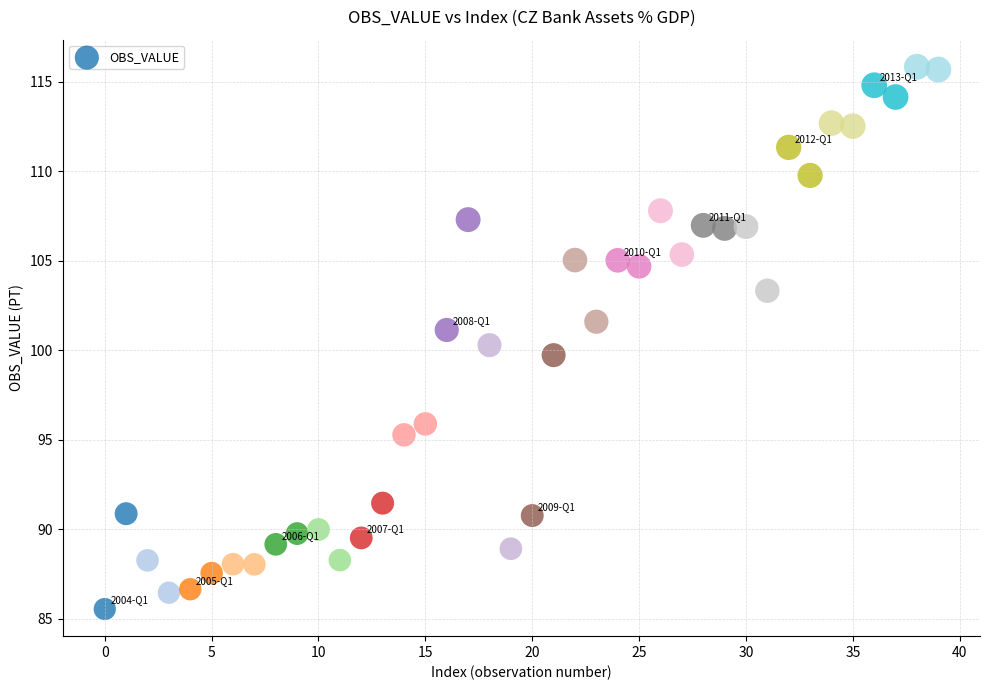

What is the range of Y values (max minus min)?

30.3